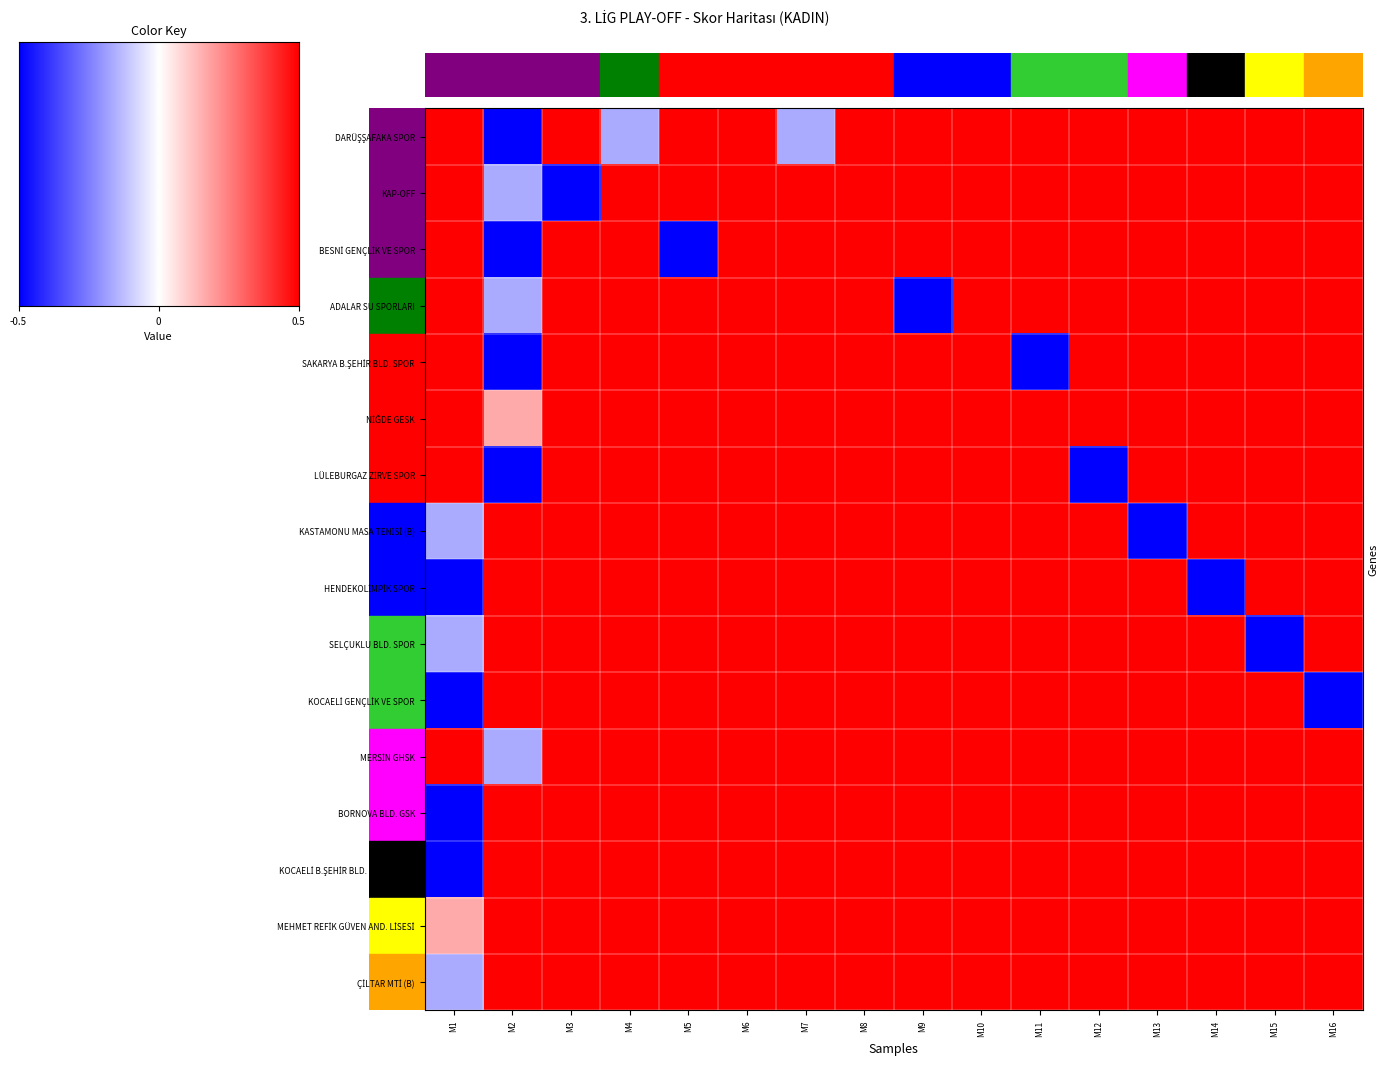

What is the difference between the ADALAR SU SPORLARI values at M11 and M2?

0.7